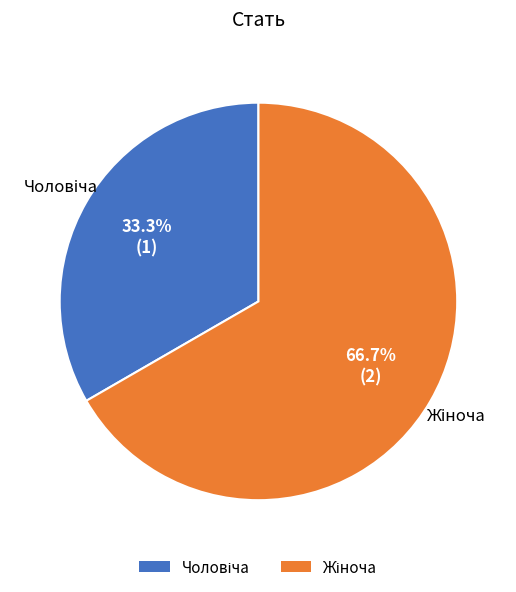

Is there a majority slice in this chart?

Yes